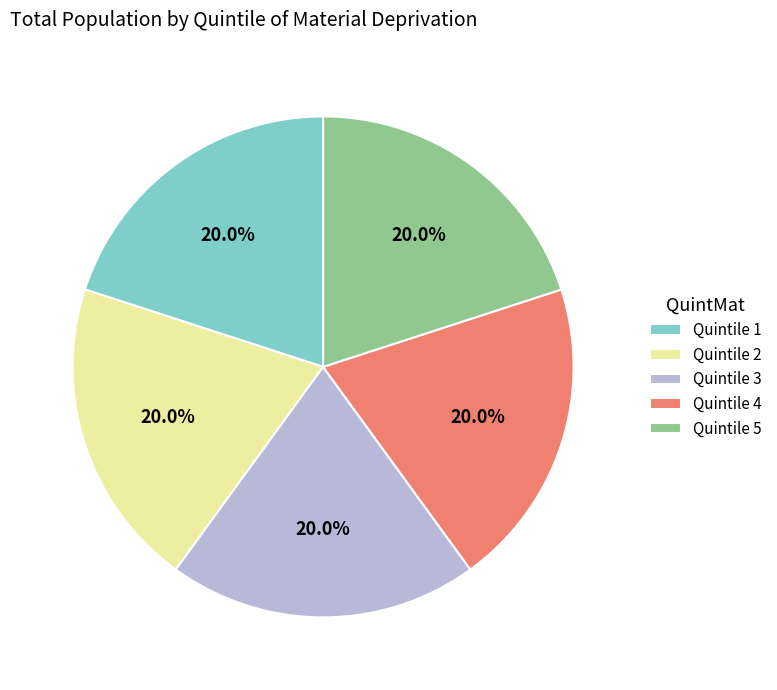

Does Quintile 3 represent more than half of the total?

No